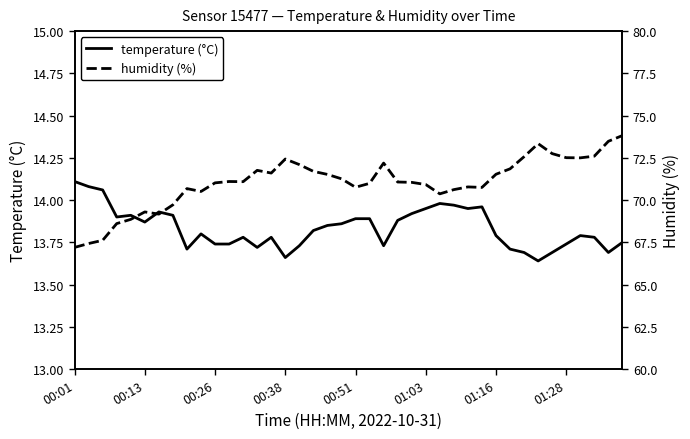

How many data points does each series have?

40